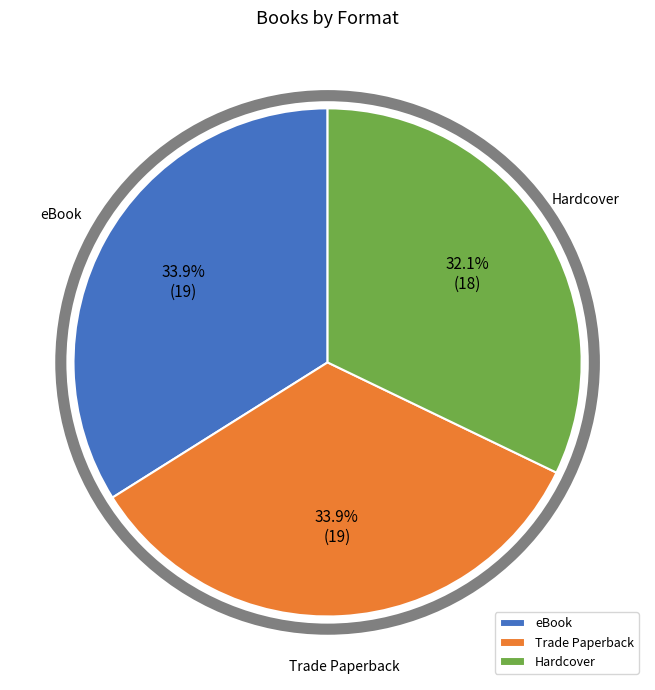

Which slice is the smallest?

Hardcover